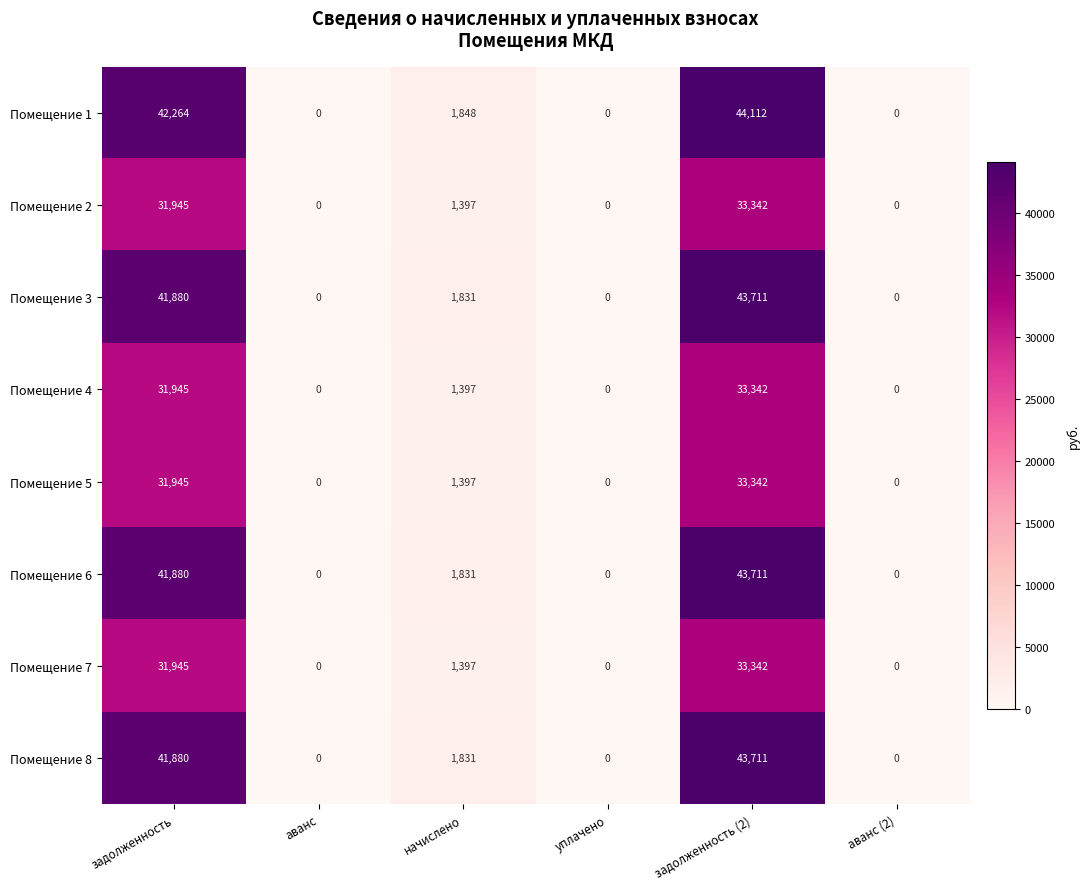

At how many categories does at least one series exceed 8600?

2